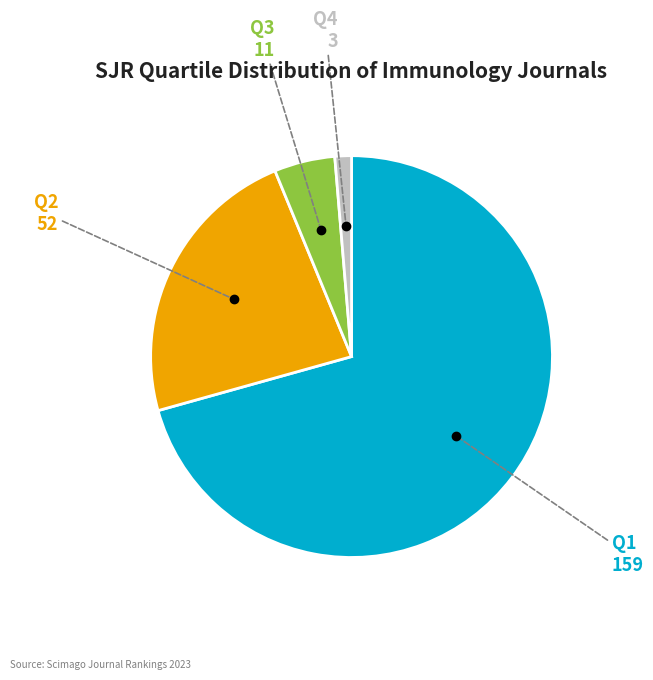

Is there any slice that represents more than half of the pie?

Yes